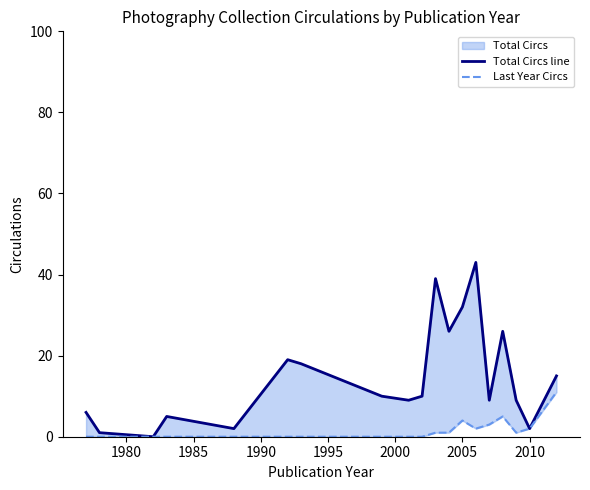

What position from the left is 2005?

13